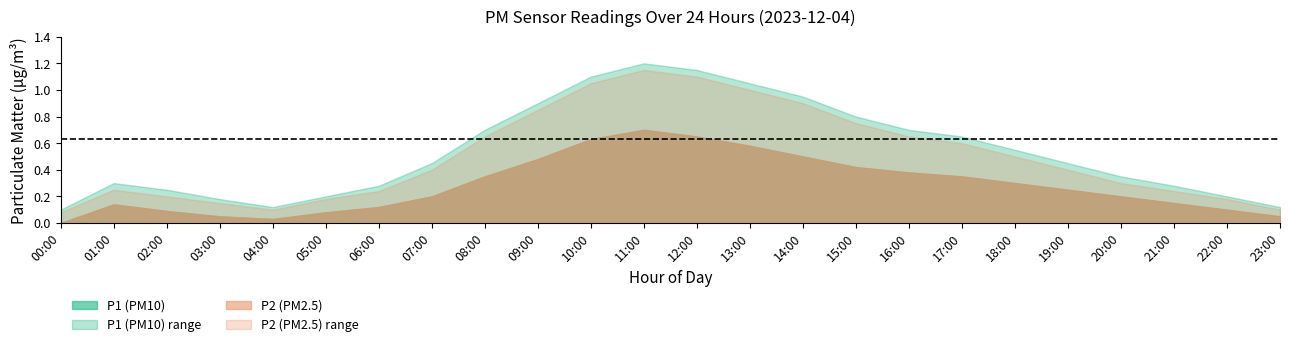

True or false: P1 has a value of 0.0 at 23:00.

False